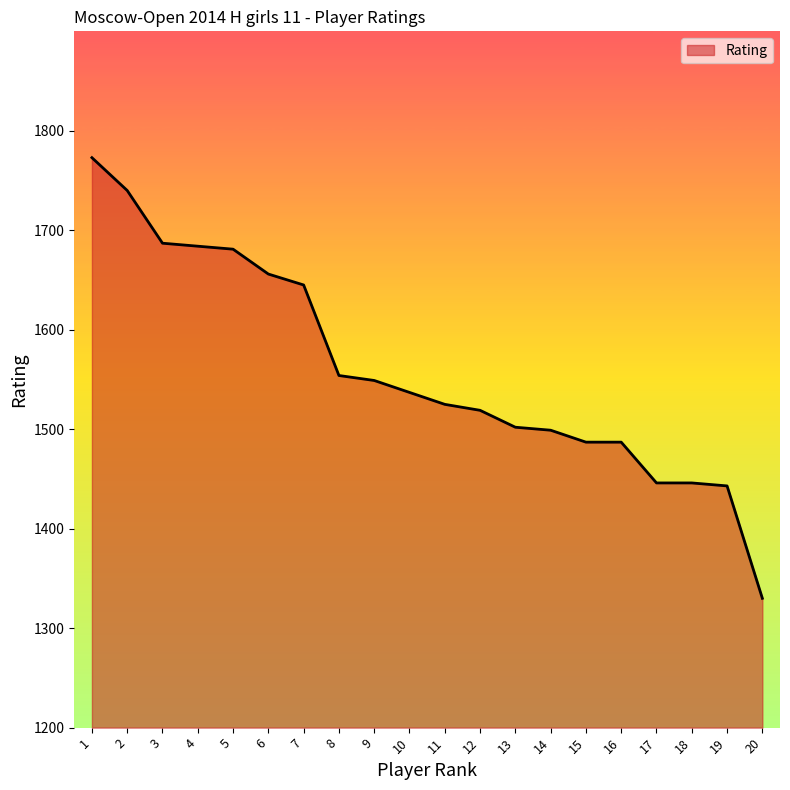

Reading left to right, extract all data points from this chart.

1773	1740	1687	1684	1681	1656	1645	1554	1549	1537	1525	1519	1502	1499	1487	1487	1446	1446	1443	1330